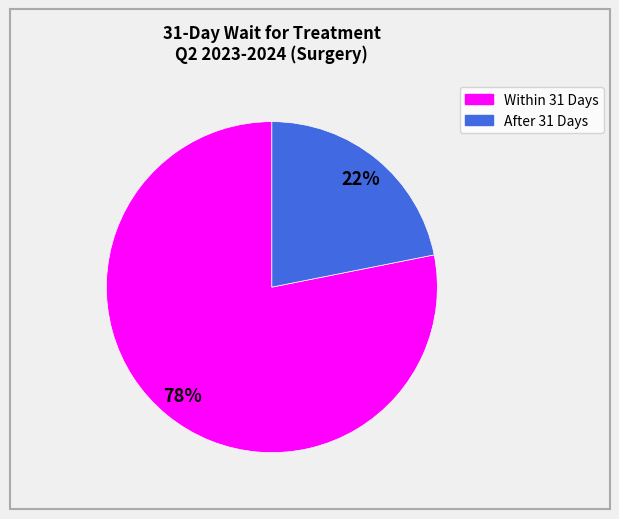

Which category has the biggest portion of the pie?

Within 31 Days